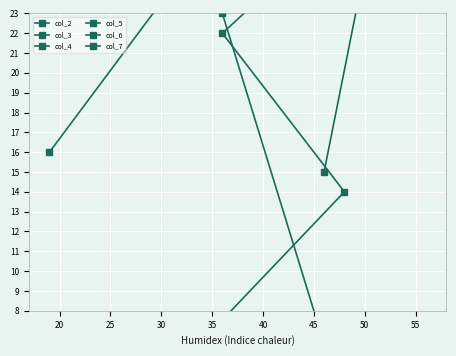

Count the number of categories in the chart.

6